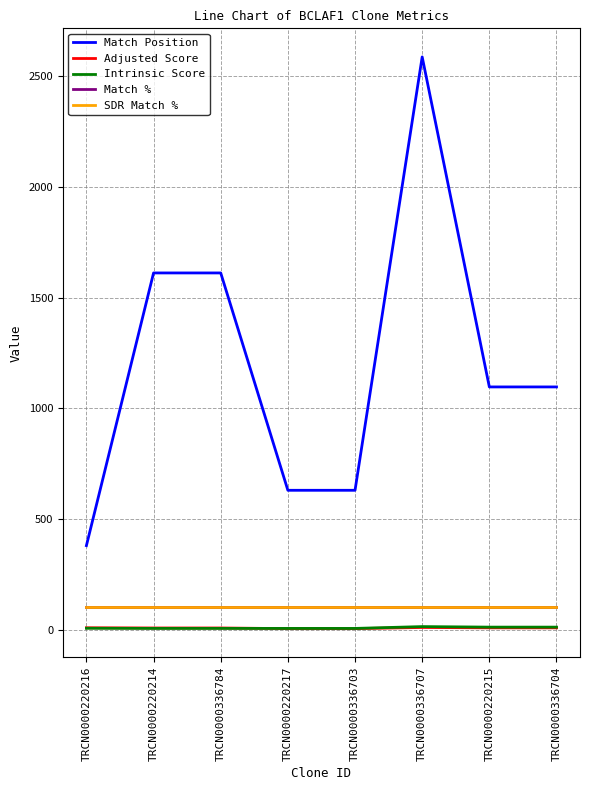

What is the label of the 1st point from the right?

TRCN0000336704